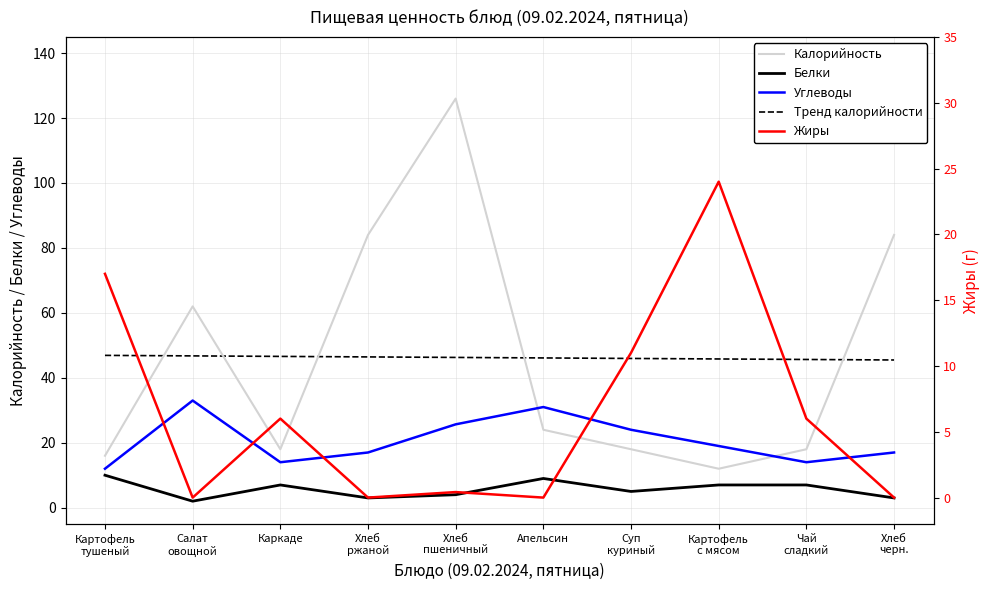

Between Картофель
тушеный and Хлеб
черн., which series saw the biggest shift?

Калорийность